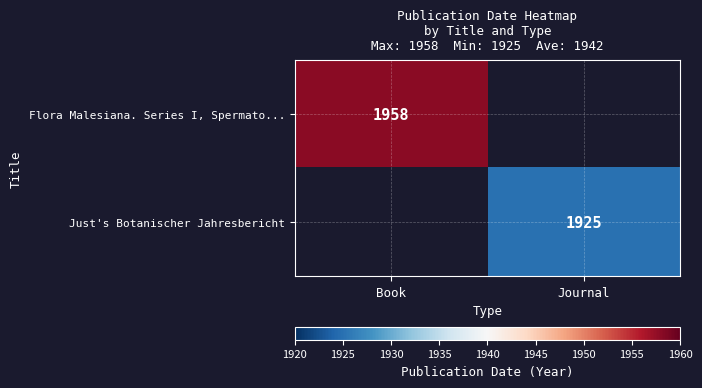

The value of Just's Botanischer Jahresbericht at Journal is 3312. True or false?

False